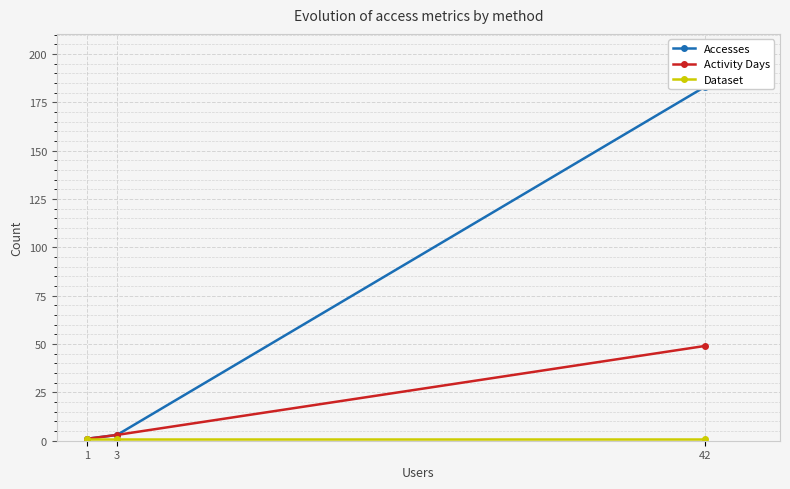

List the series in order of their peak value, highest first.

Accesses, Activity Days, Dataset